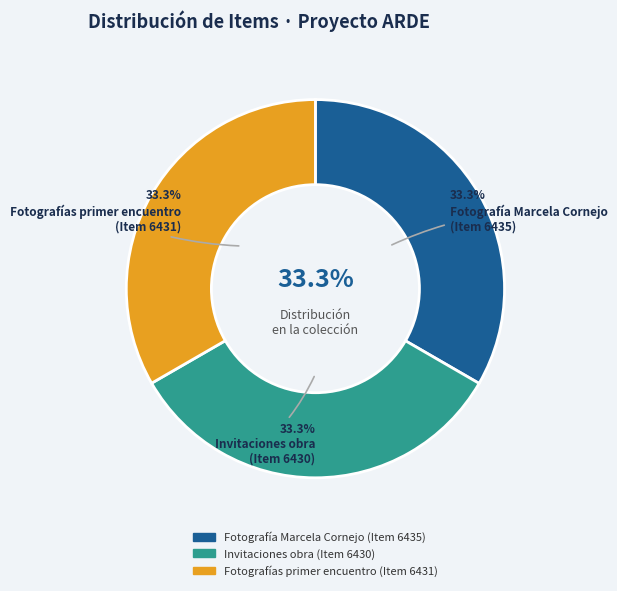

Rank the categories by value from highest to lowest.

Fotografía Marcela Cornejo
(Item 6435), Fotografías primer encuentro
(Item 6431), Invitaciones obra
(Item 6430)